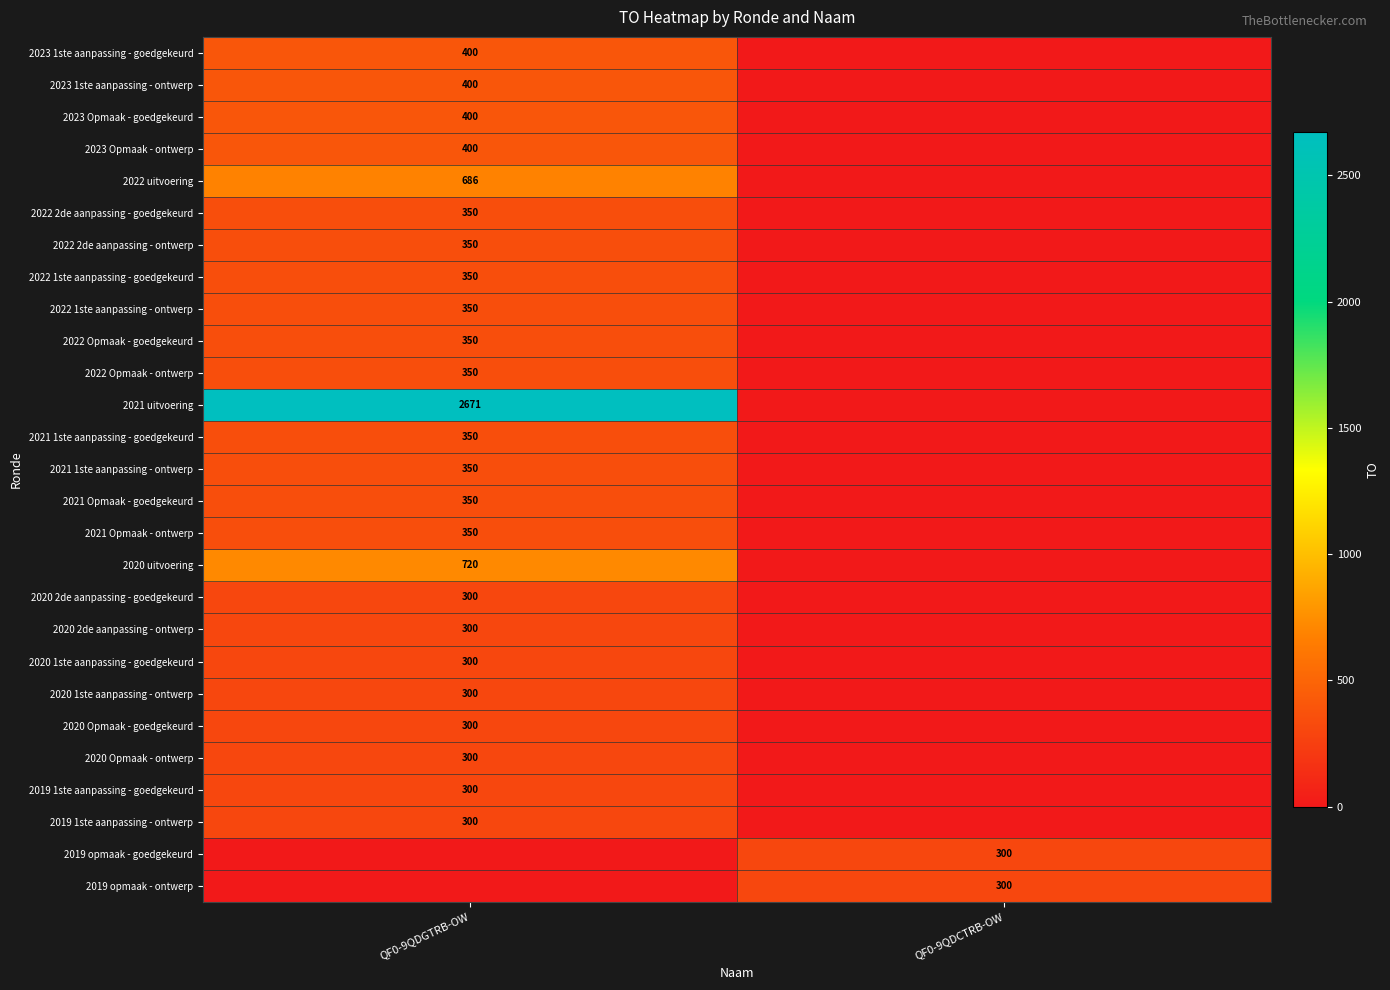

Is it true that 2020 2de aanpassing - ontwerp equals 300 at QF0-9QDGTRB-OW?

True